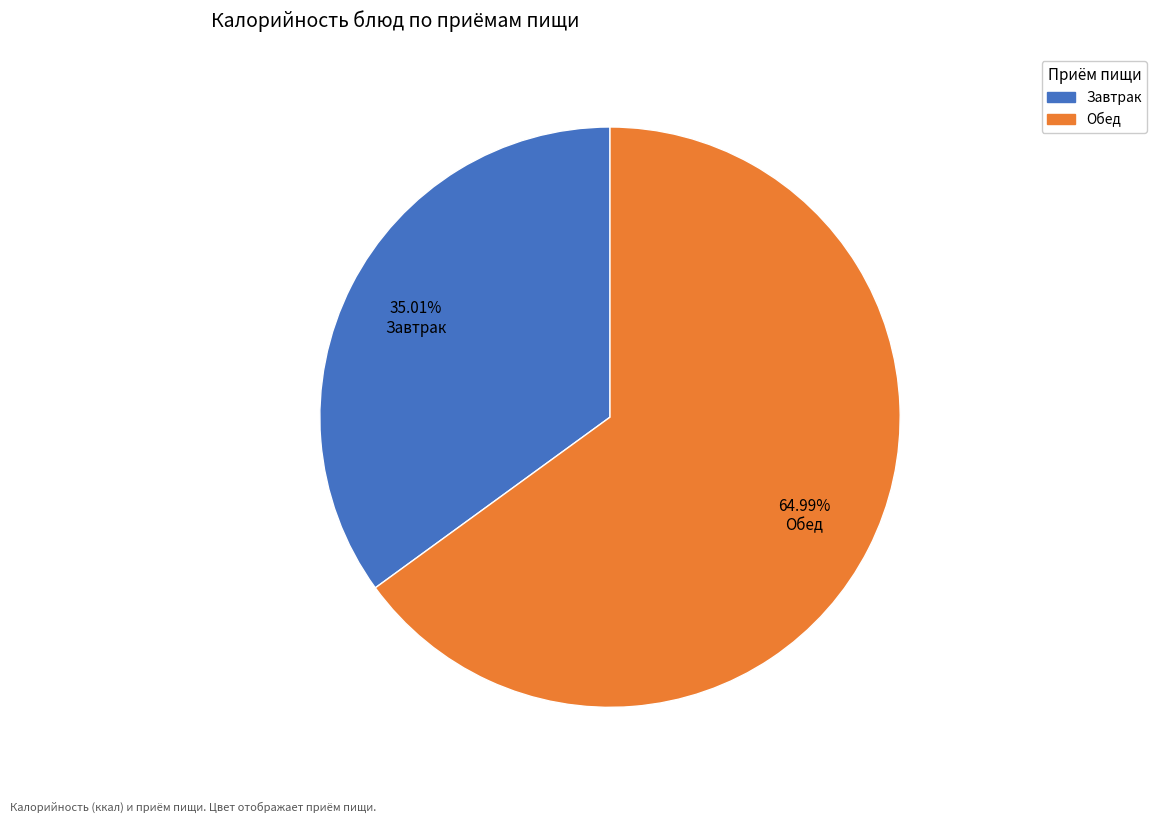

Is there a majority slice in this chart?

Yes